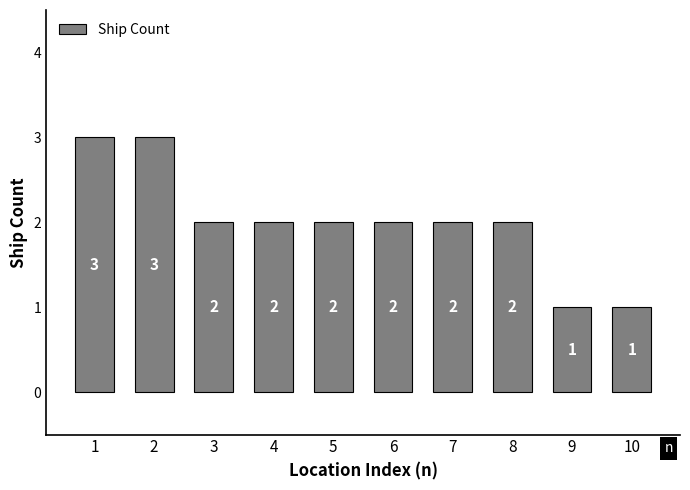

What is the minimum value shown in the chart?

1